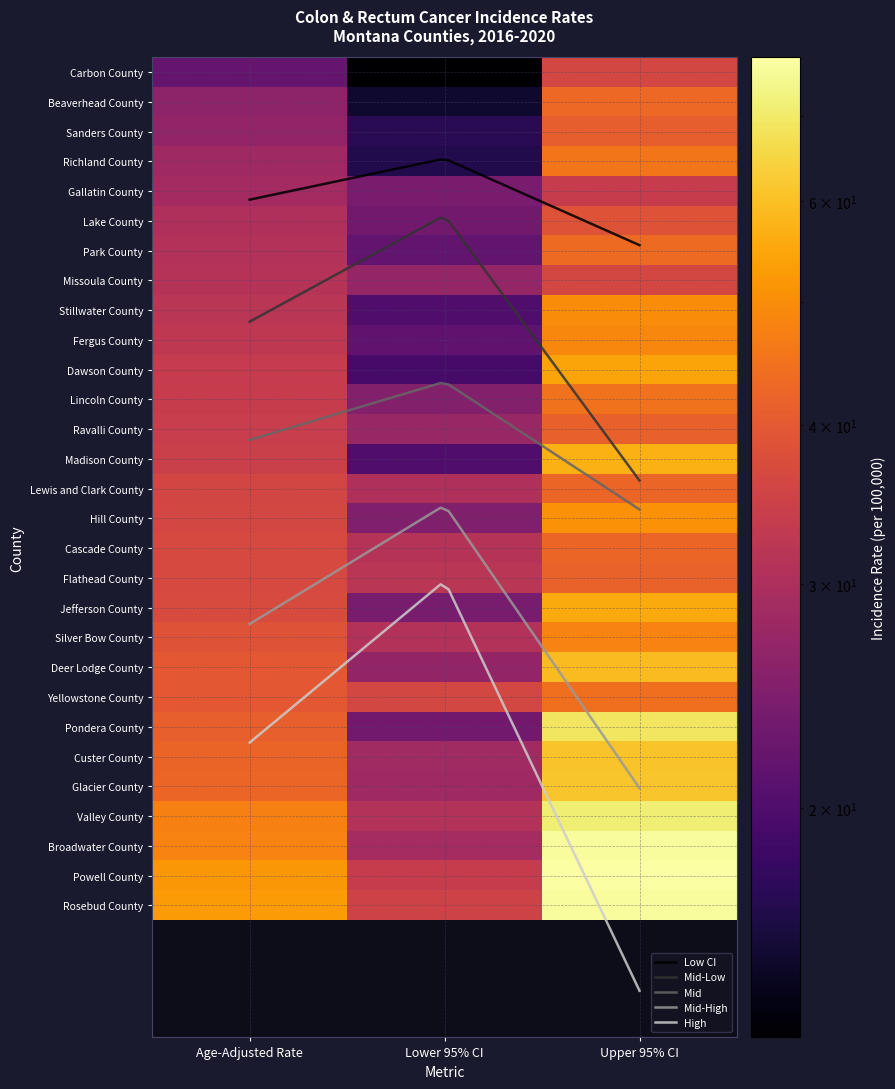

What is the difference between the maximum and minimum values in the Carbon County series?

23.1